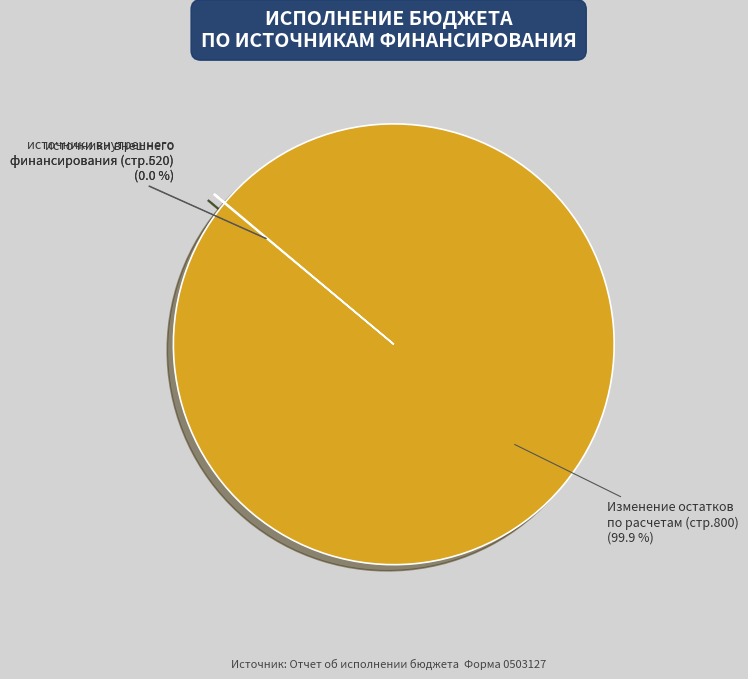

Is there a majority slice in this chart?

Yes